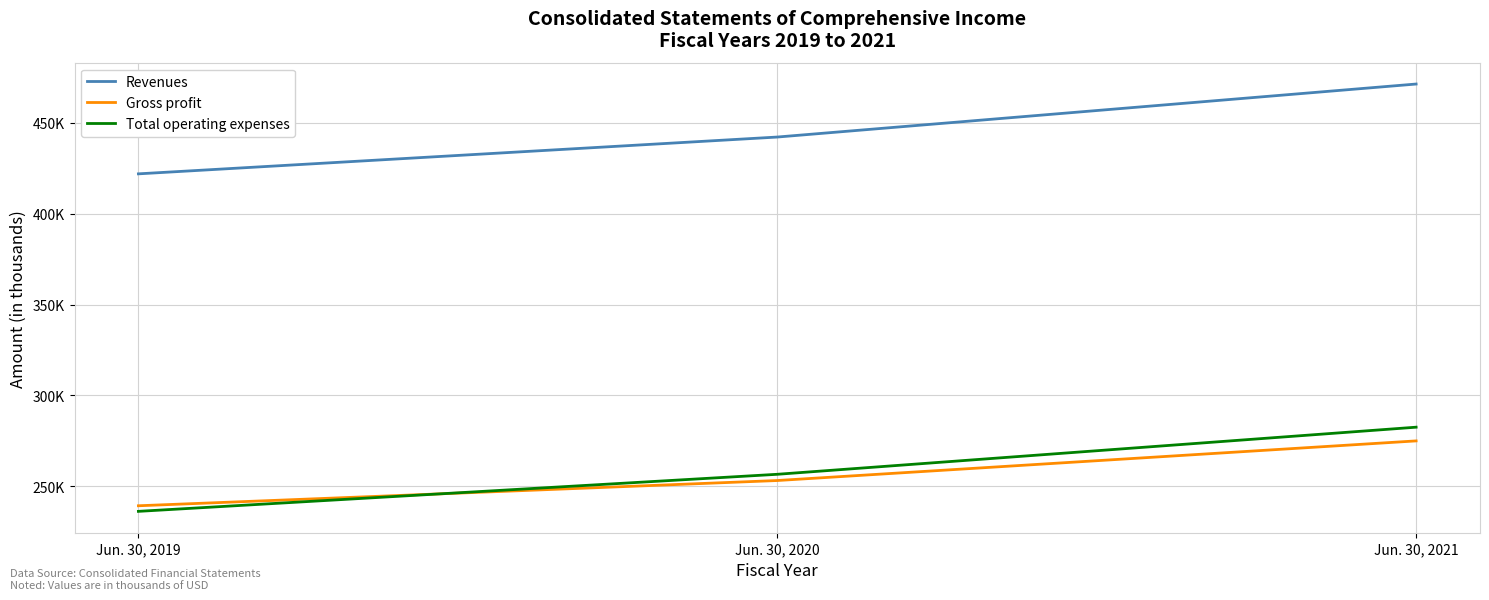

Does the chart display data point markers on the line(s)?

No